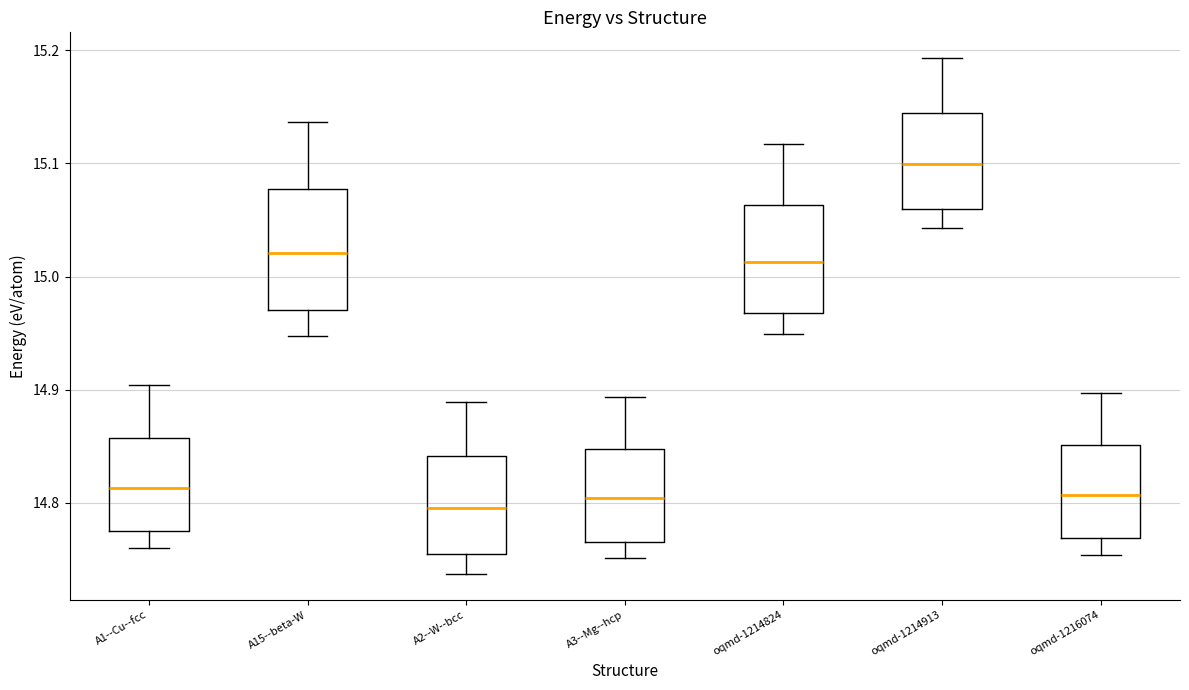

Which box's median line is the highest?

oqmd-1214913